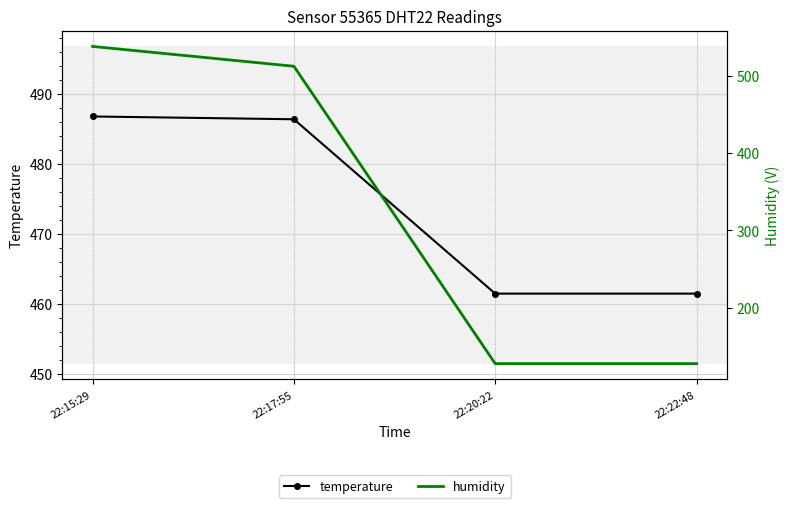

What are all the series names shown in the legend?

temperature, humidity